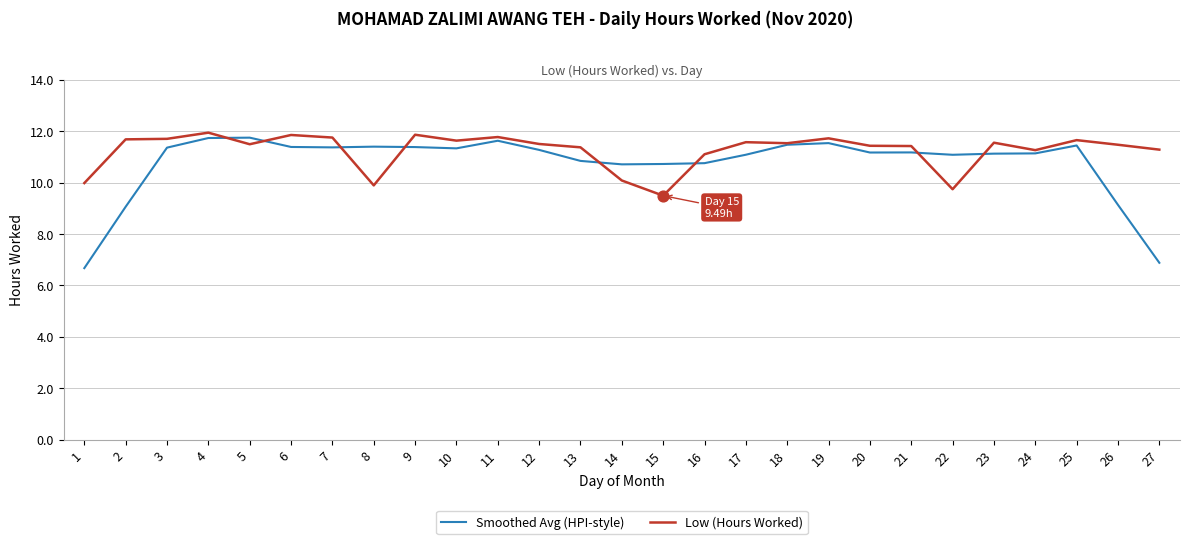

At which category is the sum across all series the highest?

4